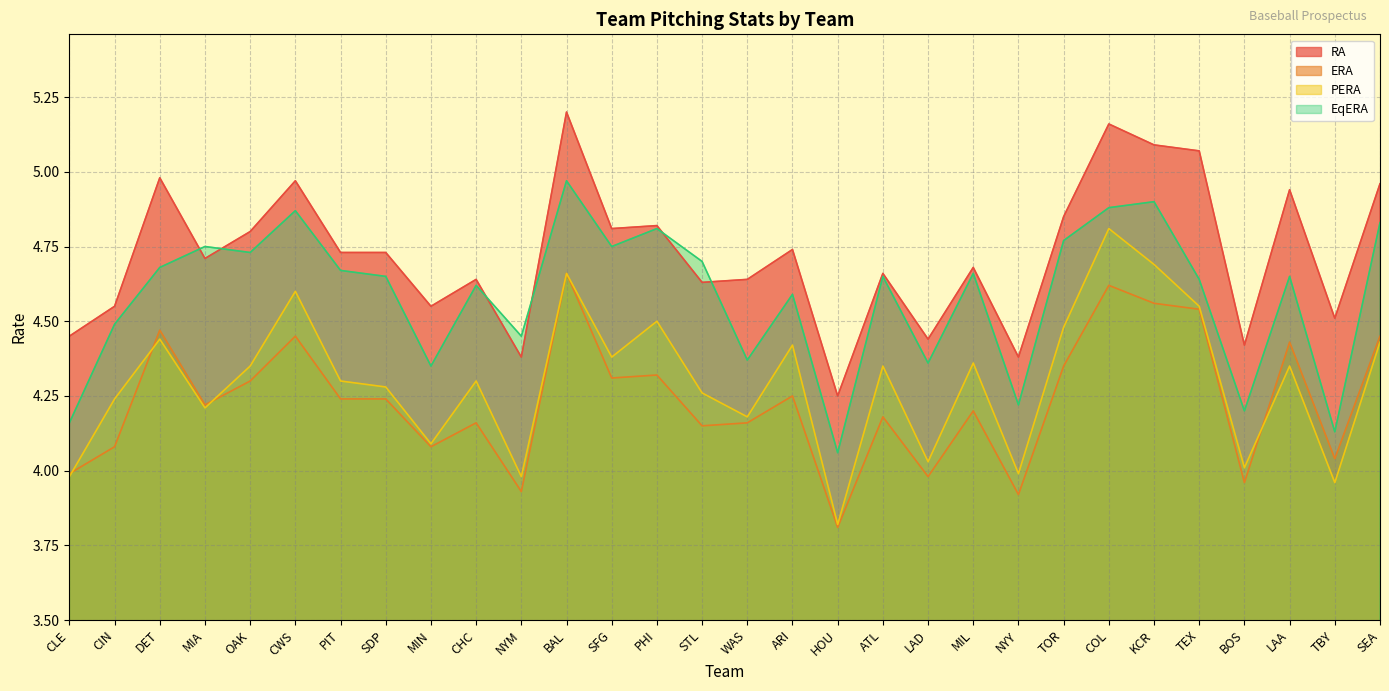

Does the chart display data point markers on the line(s)?

No